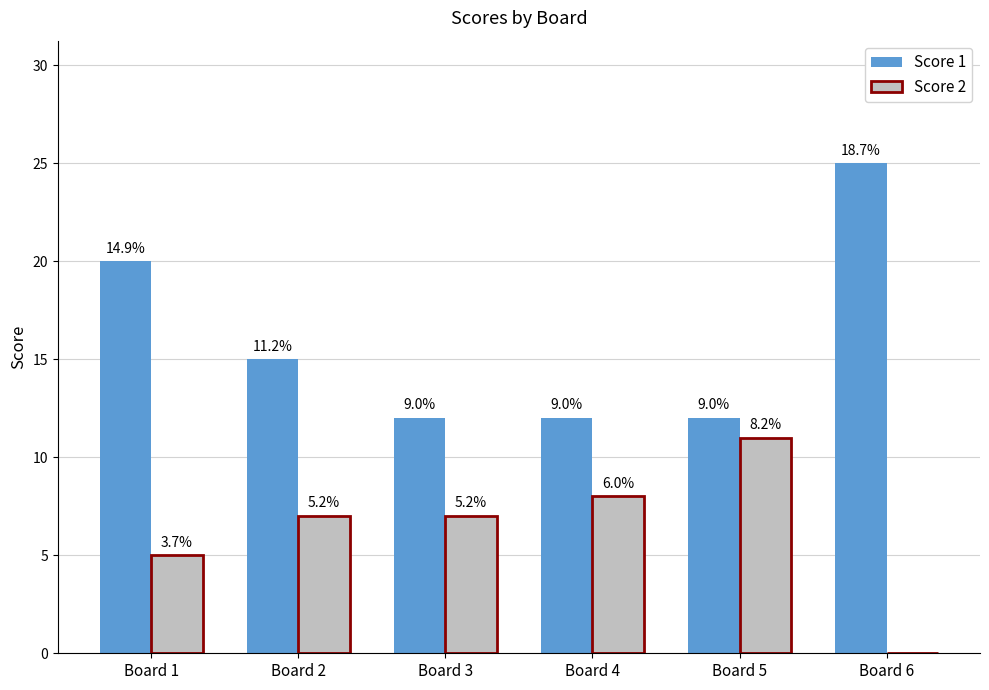

At which category is the sum across all series the highest?

Board 1